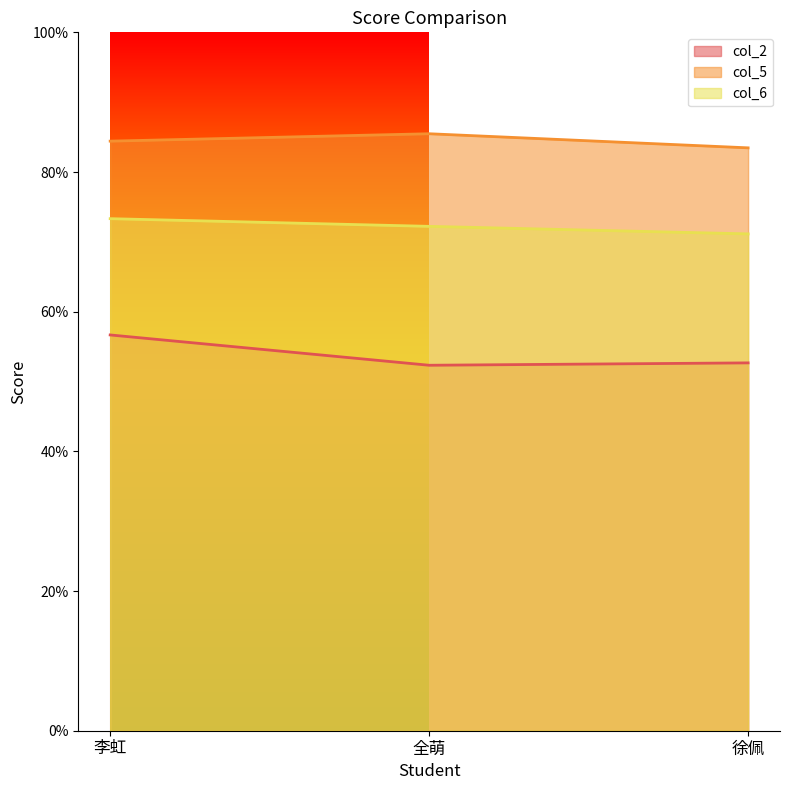

What are all the series names shown in the legend?

col_2, col_5, col_6